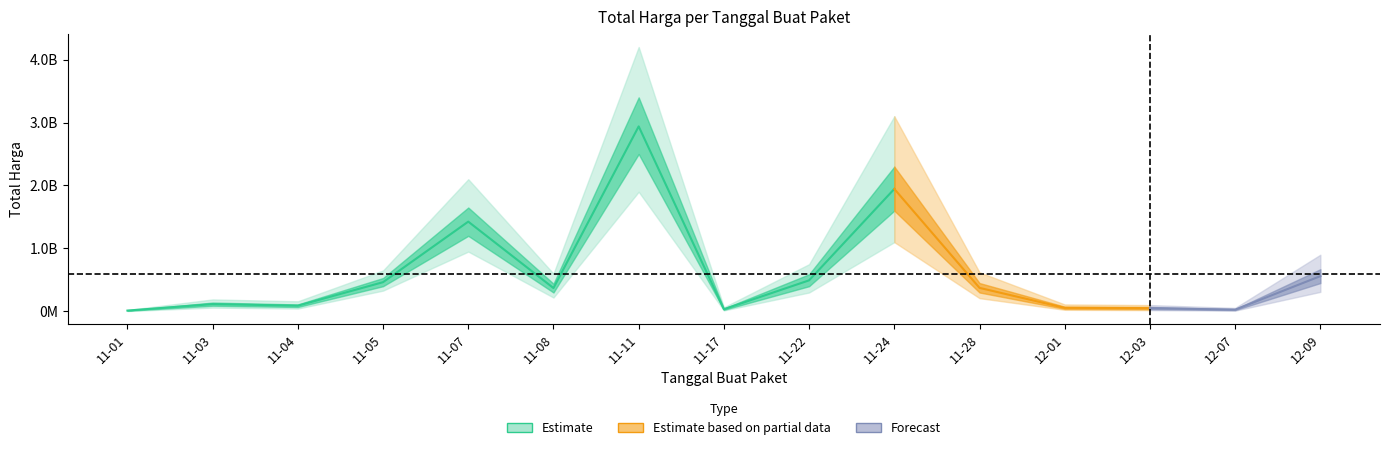

How many interior local valleys (lower than both neighbors) does the data have?

4